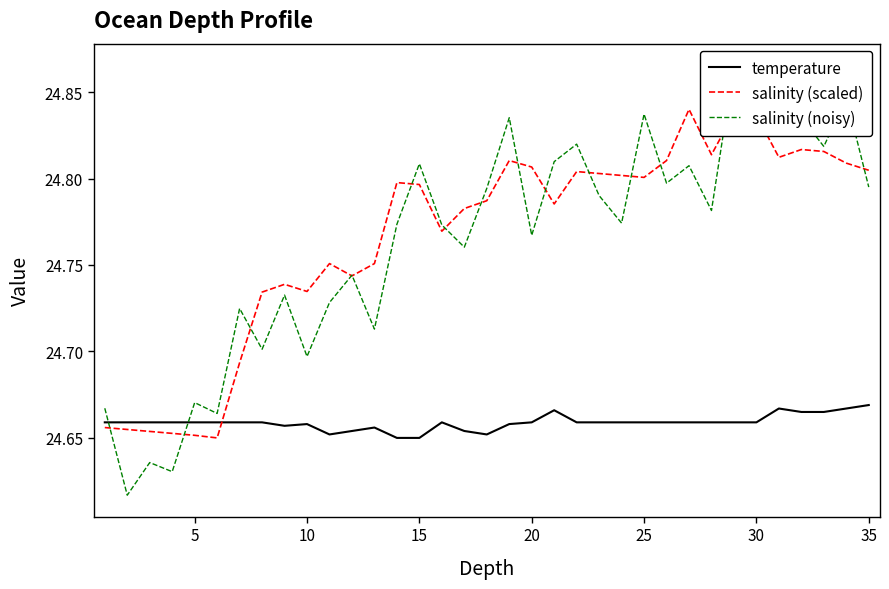

Is it true that temperature equals 11.3 at 25?

False